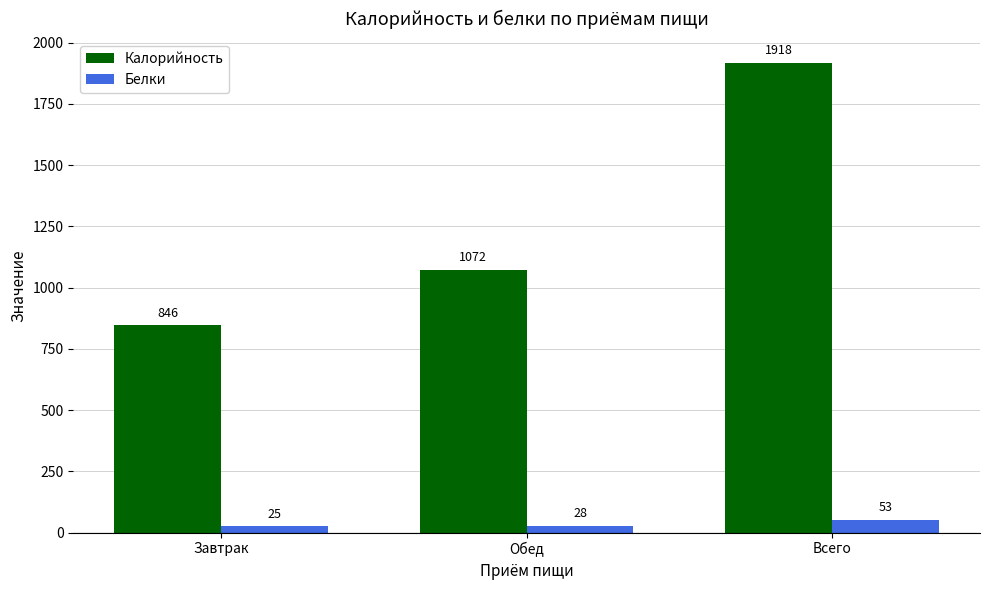

How many categories are shown in the chart?

3